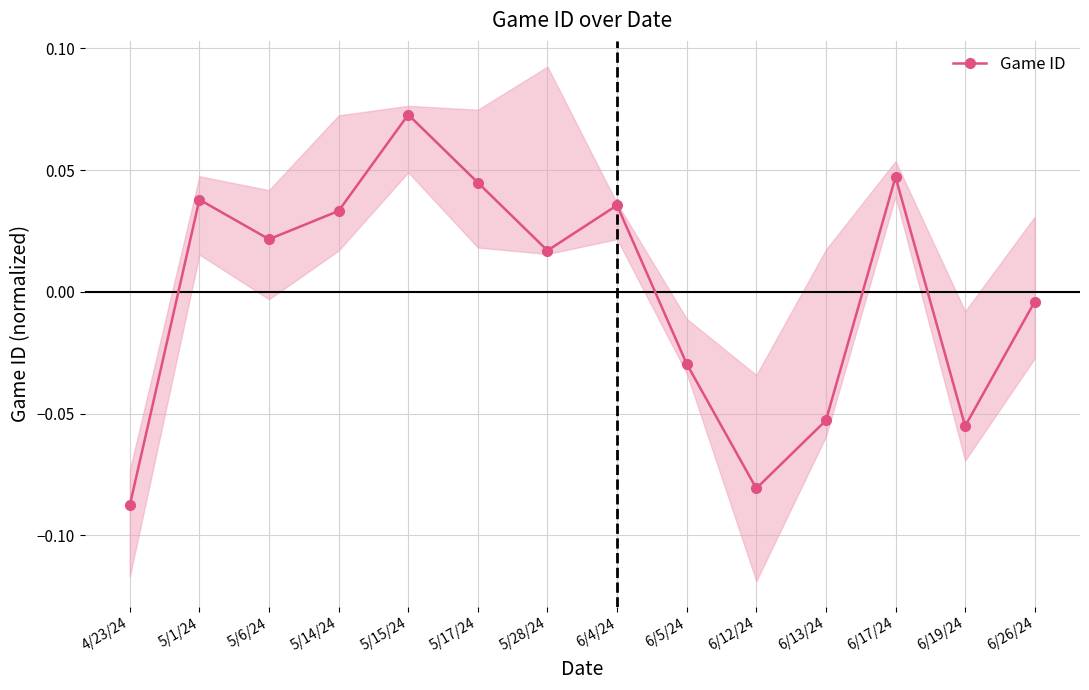

The chart shows a value of 0.1 at 5/15/24. True or false?

True